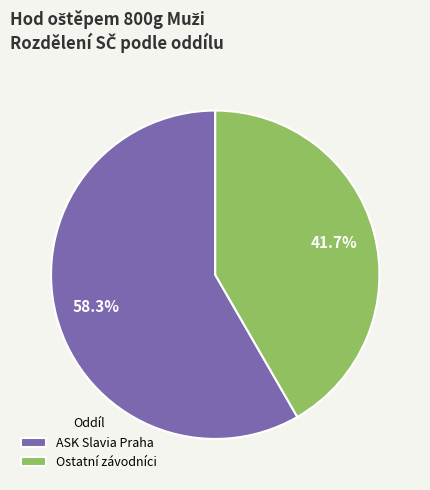

To the nearest percent, what is the difference between the largest and smallest slice percentages?

17%